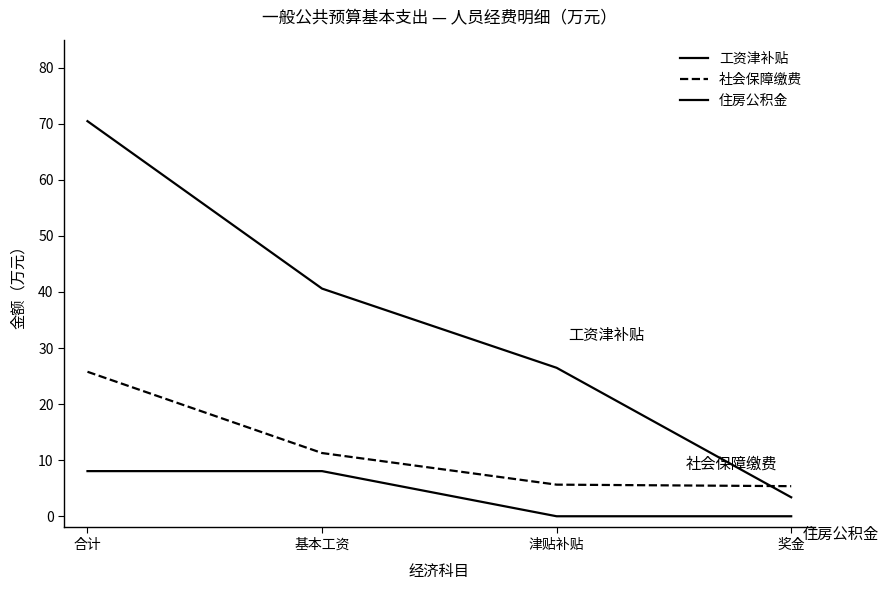

Is this an area chart (filled region under the line)?

No